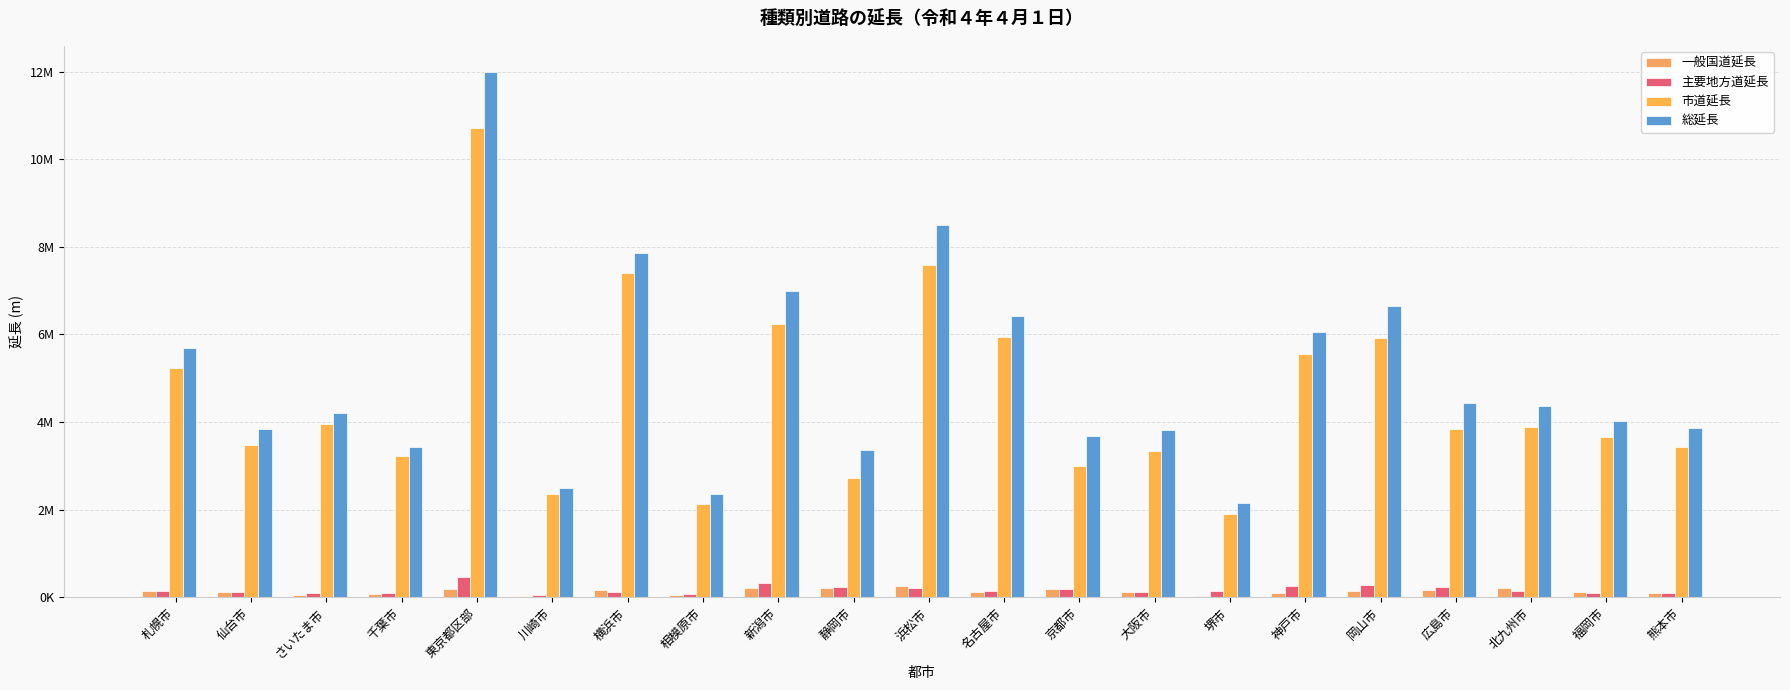

What is the difference between the second highest and second lowest values in the 市道延長 series?

5449601